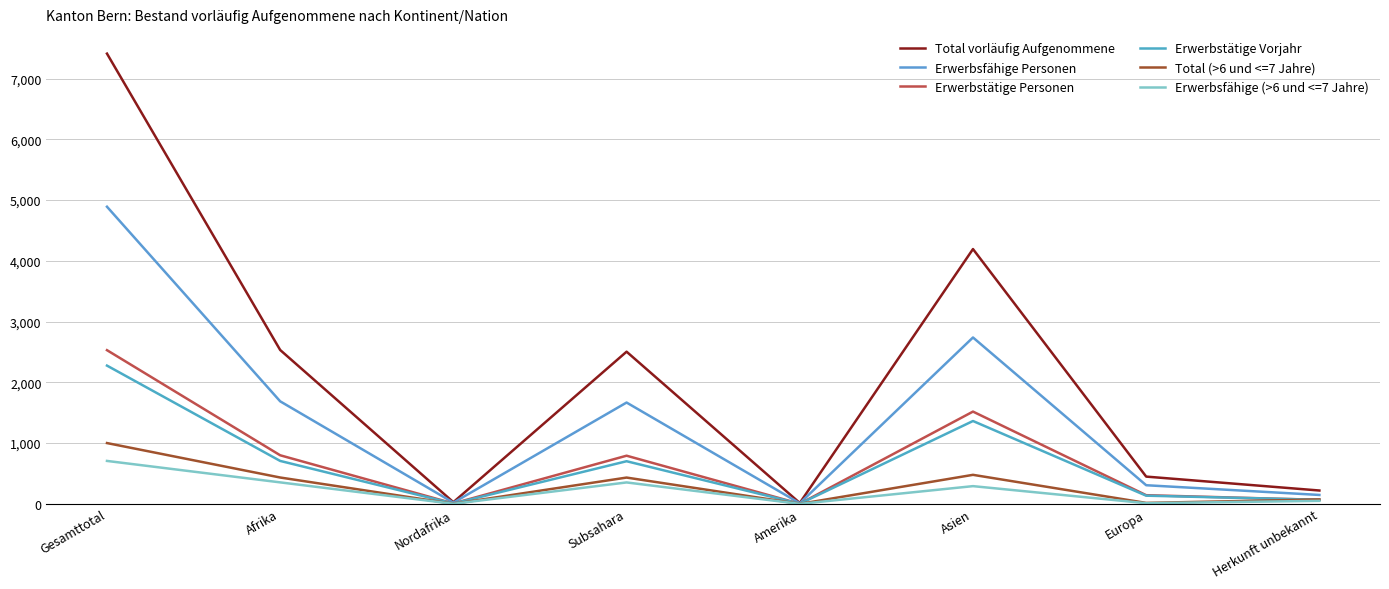

Between Asien and Nordafrika, which is larger?

Asien